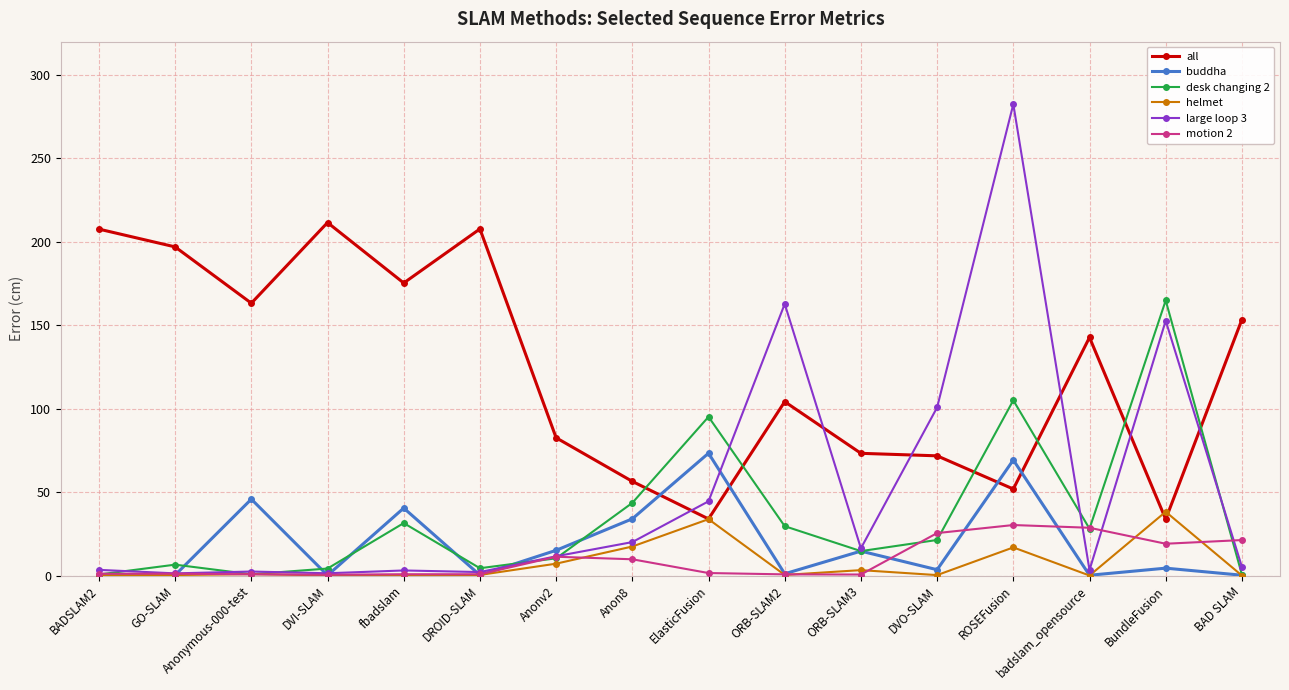

True or false: desk changing 2 has a value of 40.1 at ElasticFusion.

False